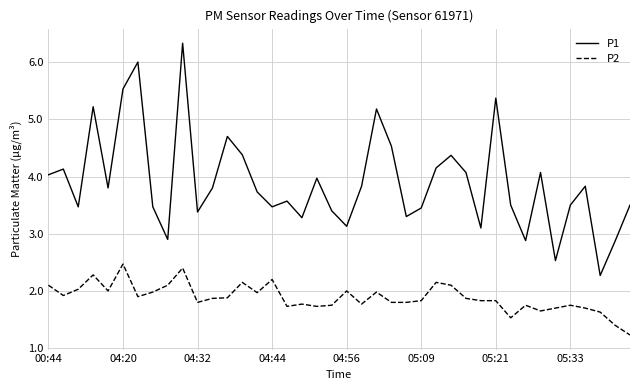

What is the maximum value shown in the chart?

6.3